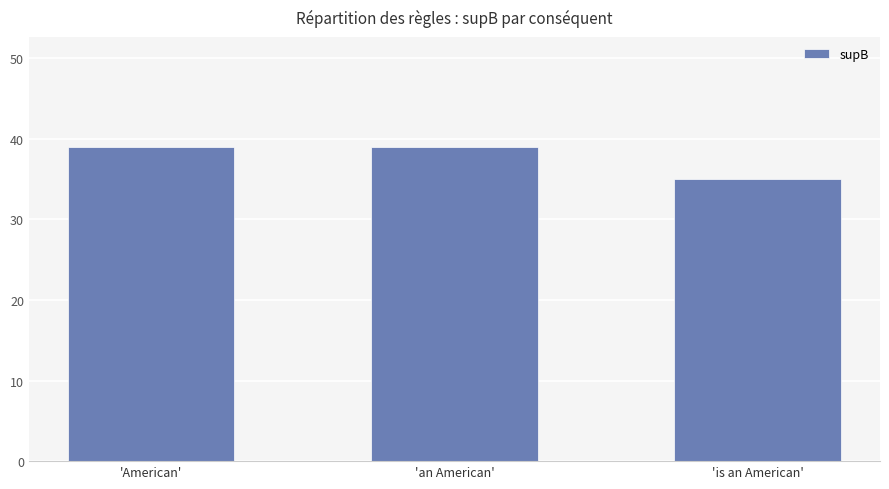

The value at 'American' is 39. True or false?

True